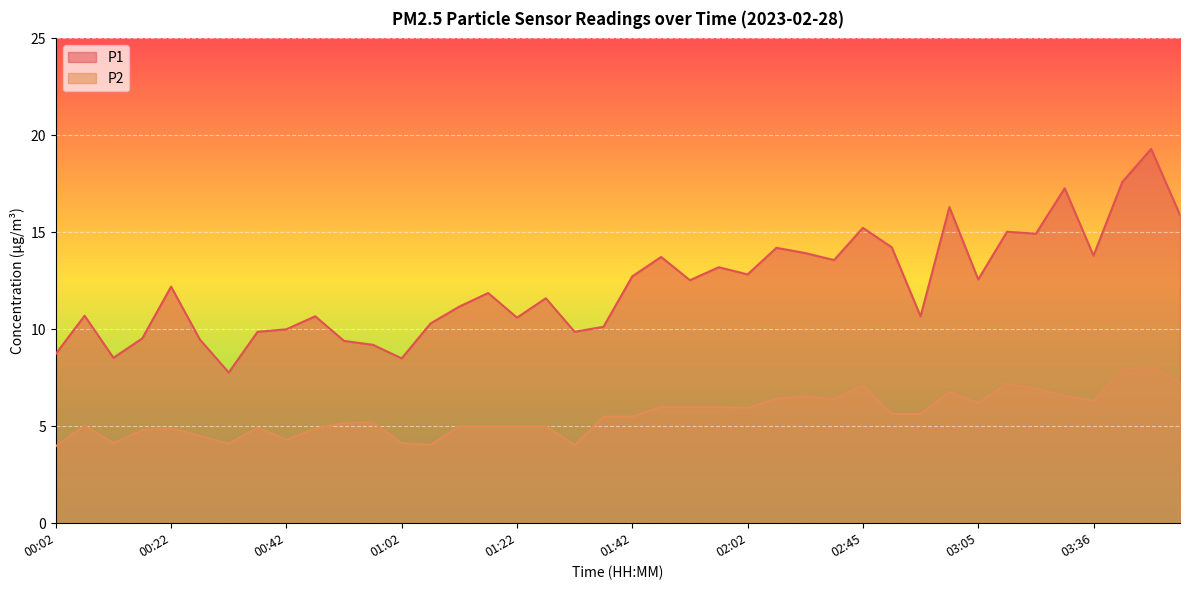

List the series in order of their peak value, lowest first.

P2, P1